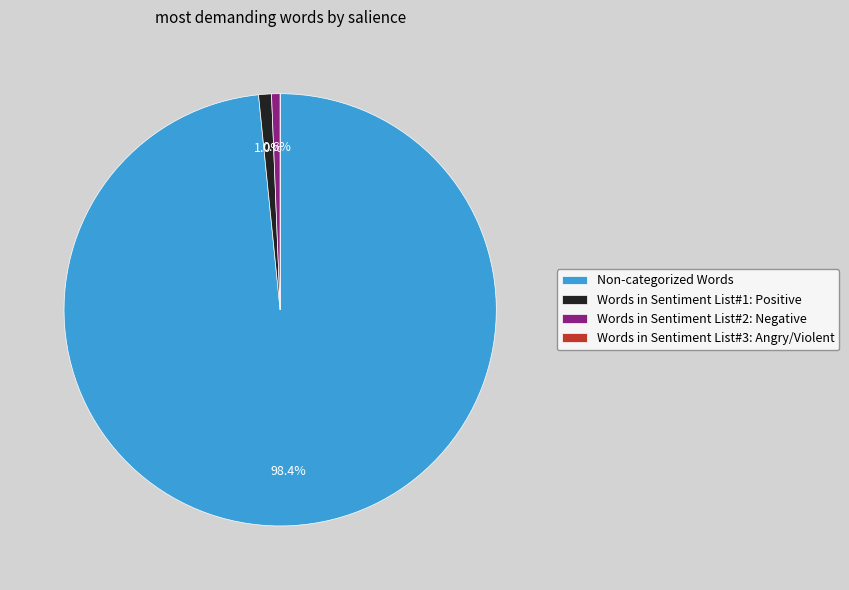

True or false: Words in Sentiment List#1: Positive accounts for 8% of the total.

False